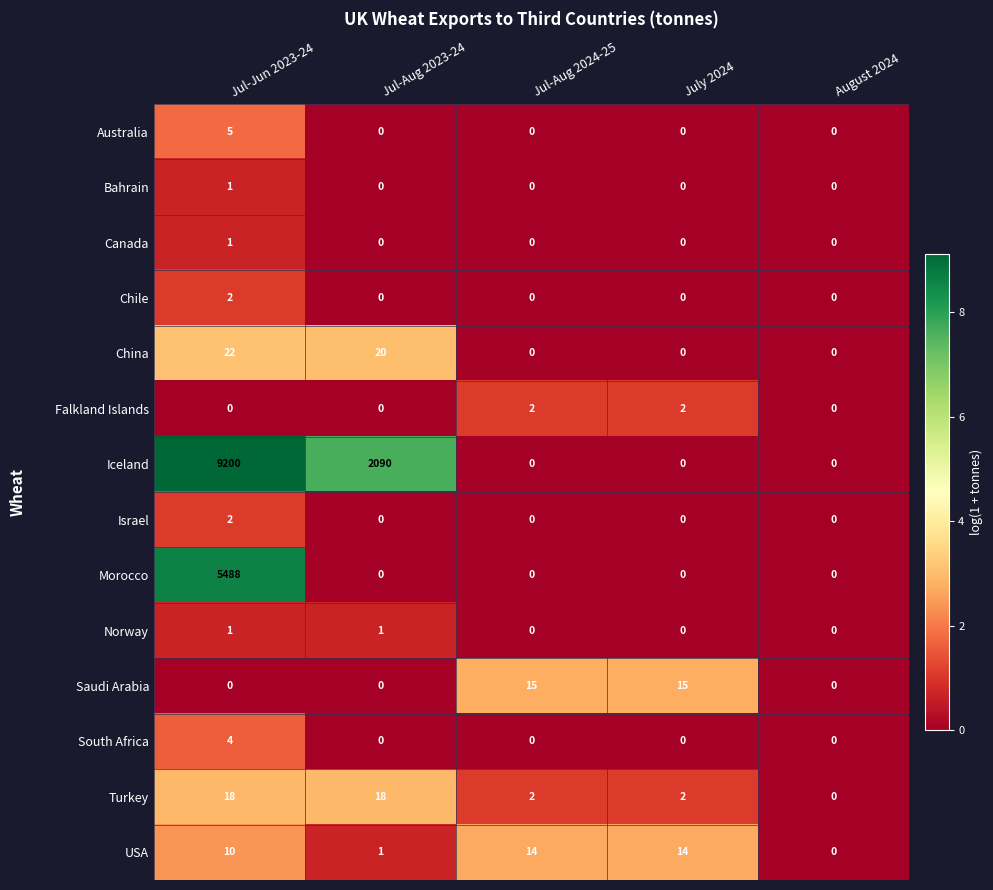

Count the Iceland values in the range 0 to 2090.

4